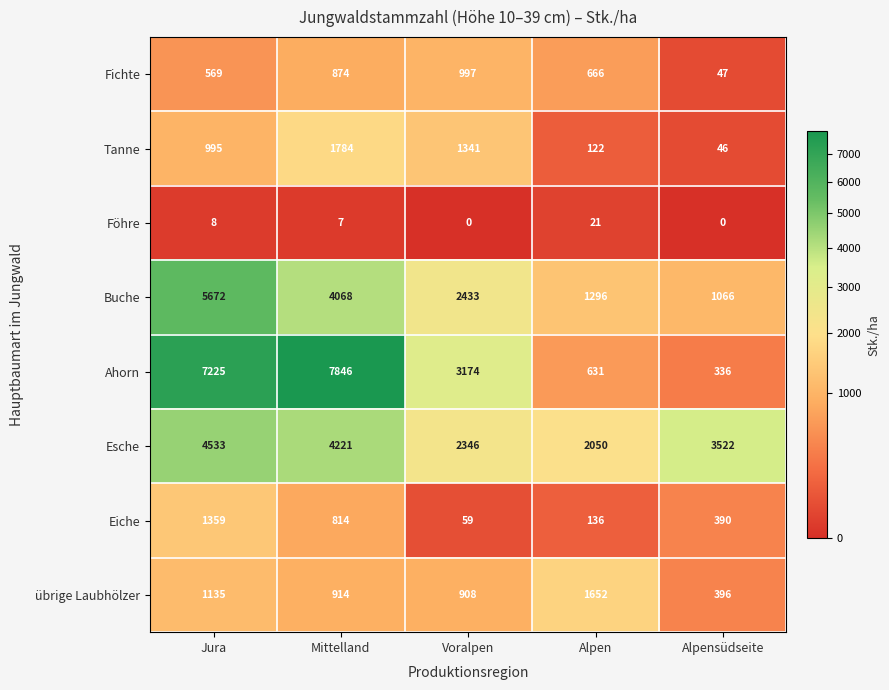

The value of Buche at Jura is 5672. True or false?

True